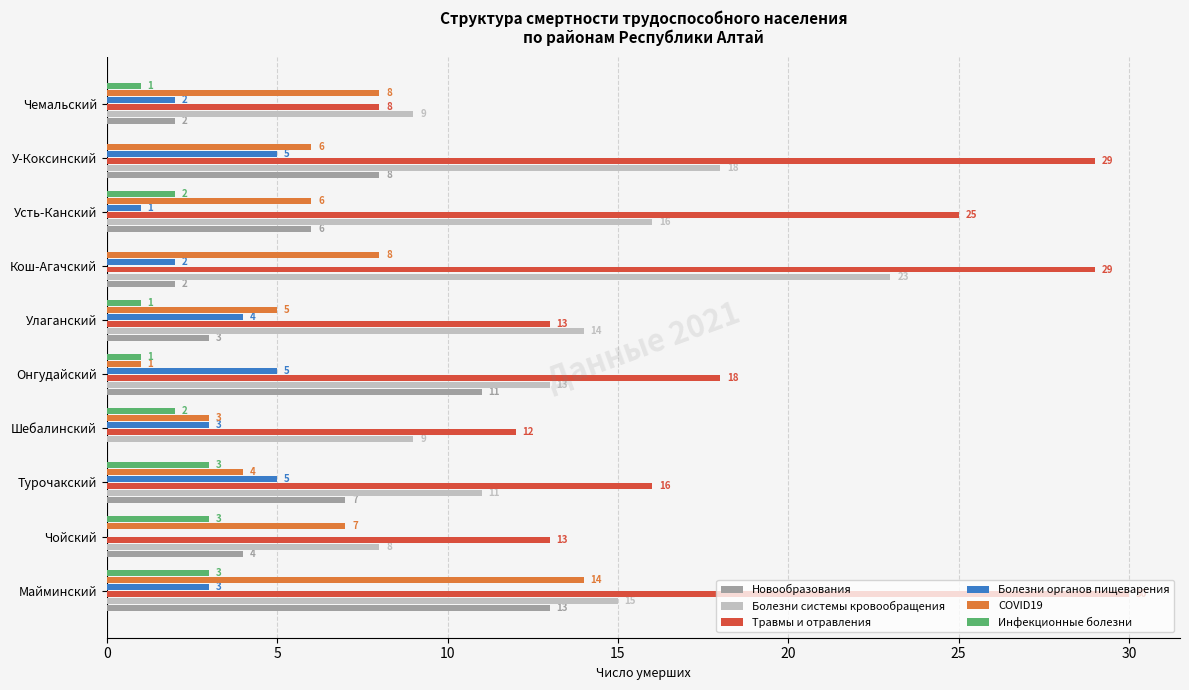

What is the sum of all Новообразования values?

56